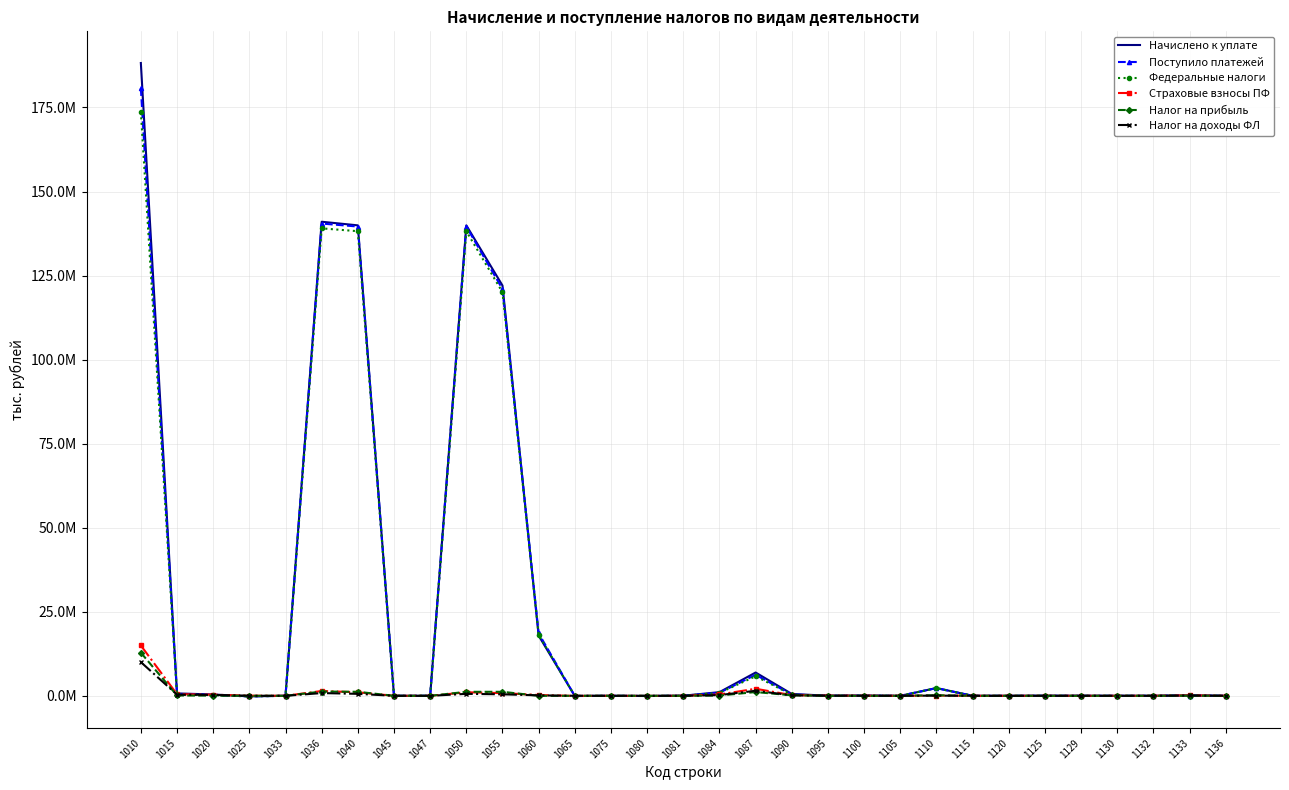

The value of Федеральные налоги at 1047 is 142. True or false?

False